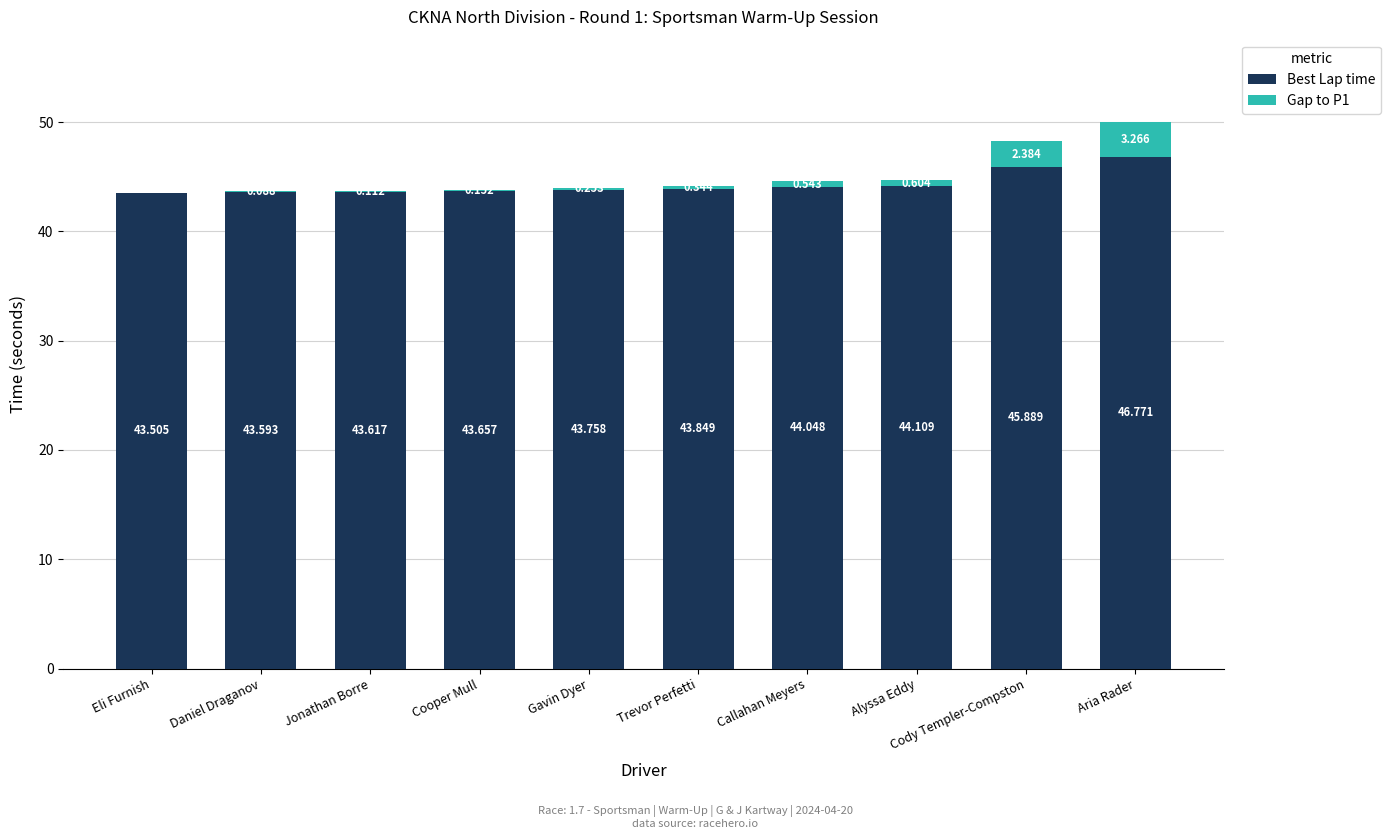

At which label does Best Lap time reach its peak?

Aria Rader